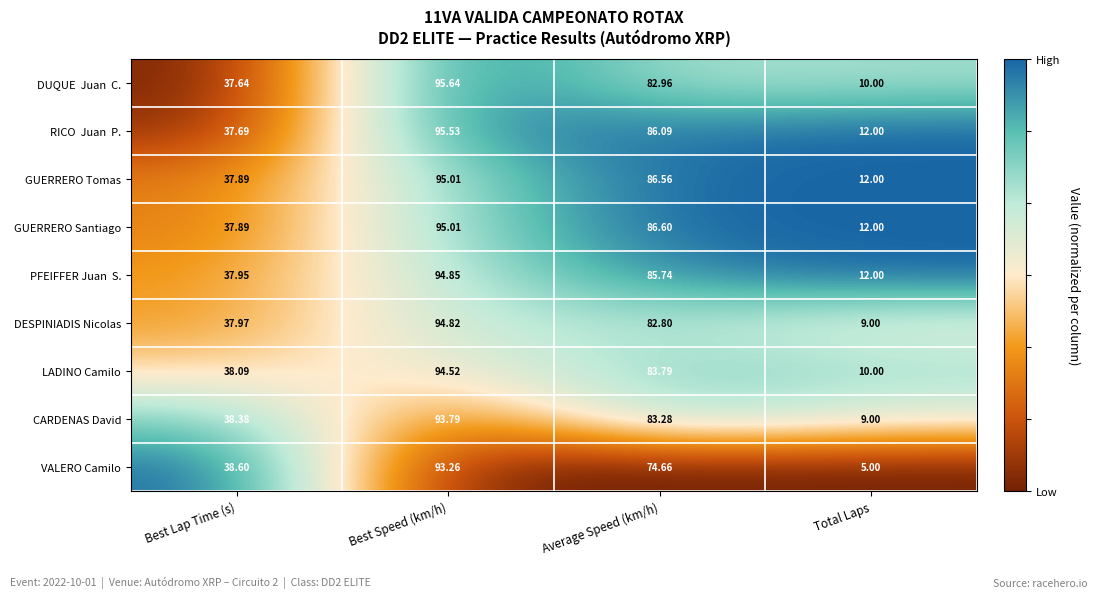

How many data points does each series have?

4